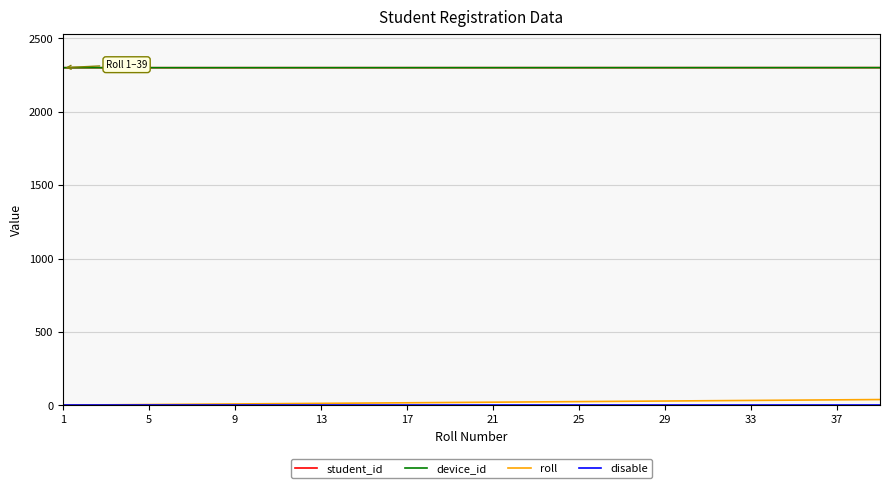

Does the chart display data point markers on the line(s)?

No